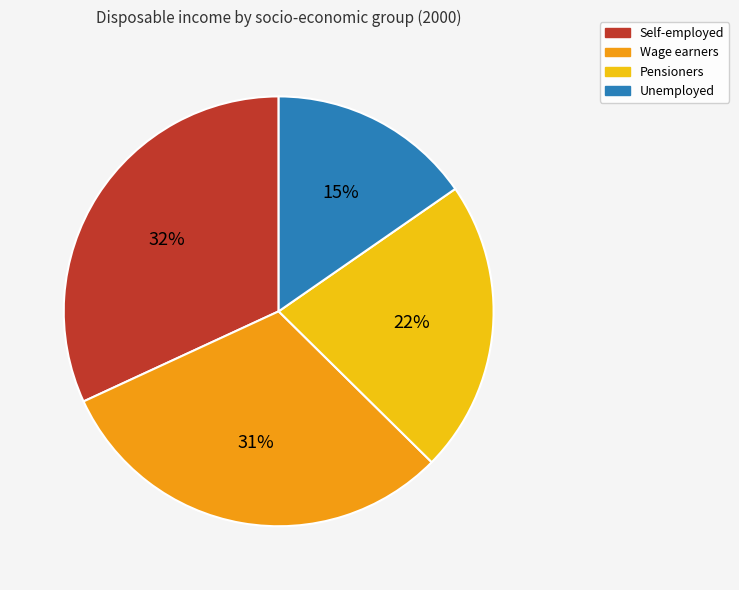

The Self-employed slice represents 17% of the pie. True or false?

False